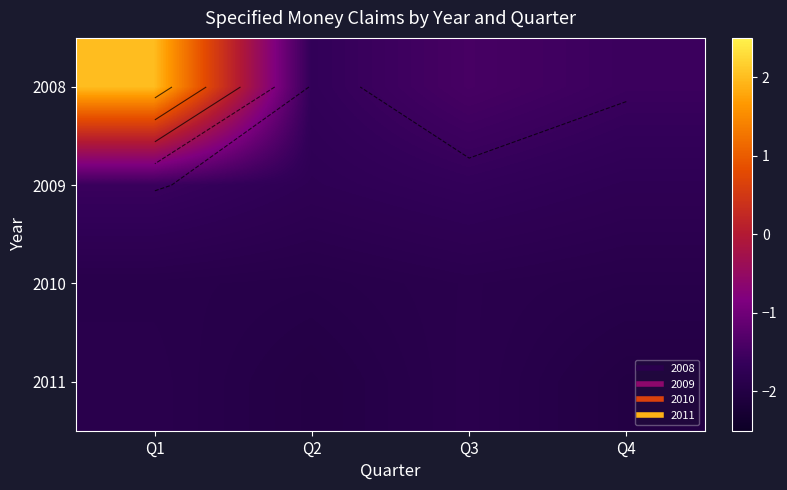

Which has a higher value, Q2 or Q1?

Q1